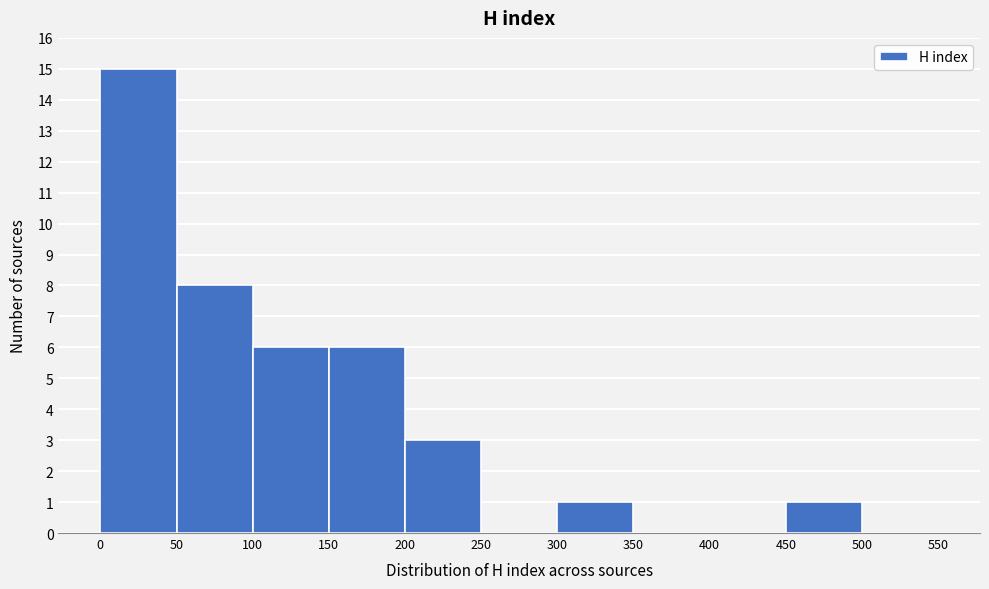

How tall is the bar that spans 300 to 350 on the x-axis? The values are not printed on the chart, so give them approximately, as read against the axis.

1